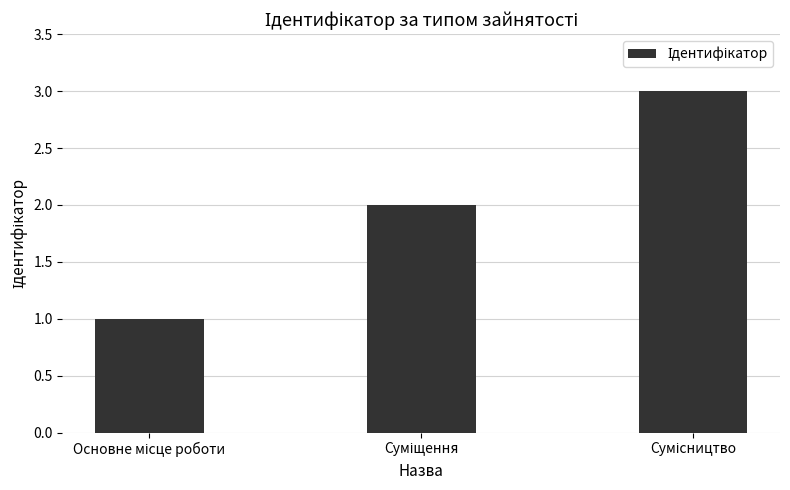

What is the sum of all values?

6